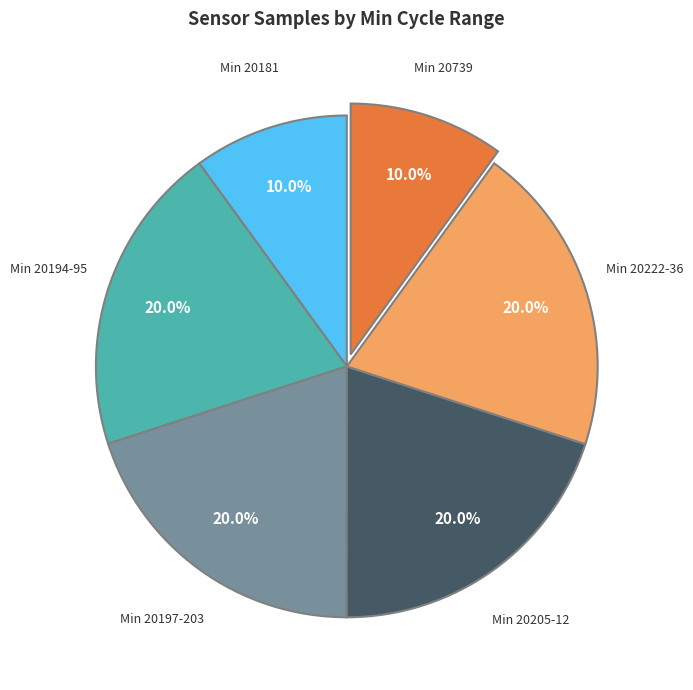

Does any single category account for the majority?

No